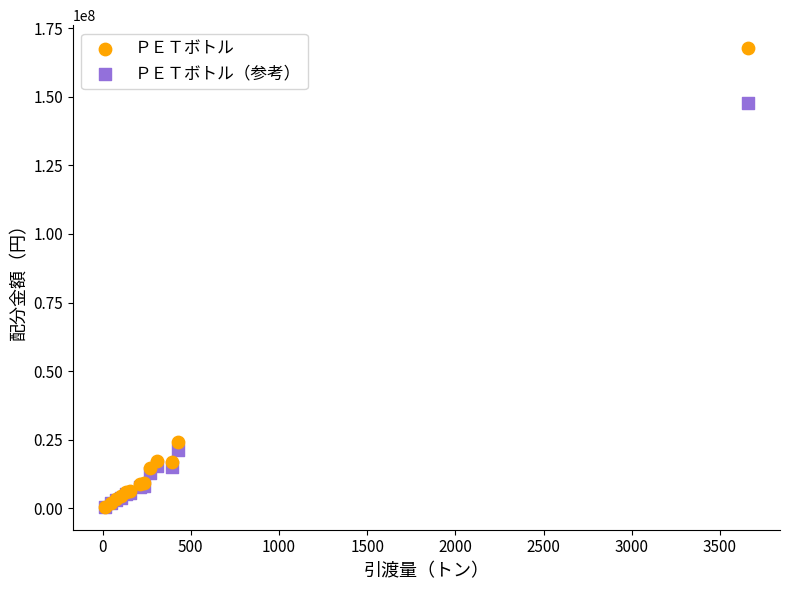

Across all series, what Y value is closest to 84138691?

24246265.0